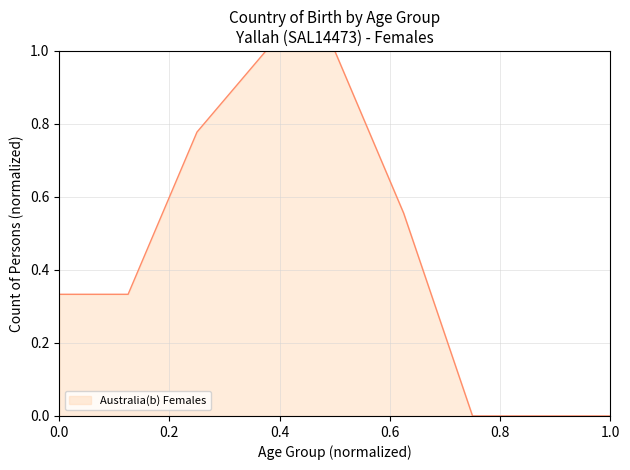

What is the maximum value shown in the chart?

1.0